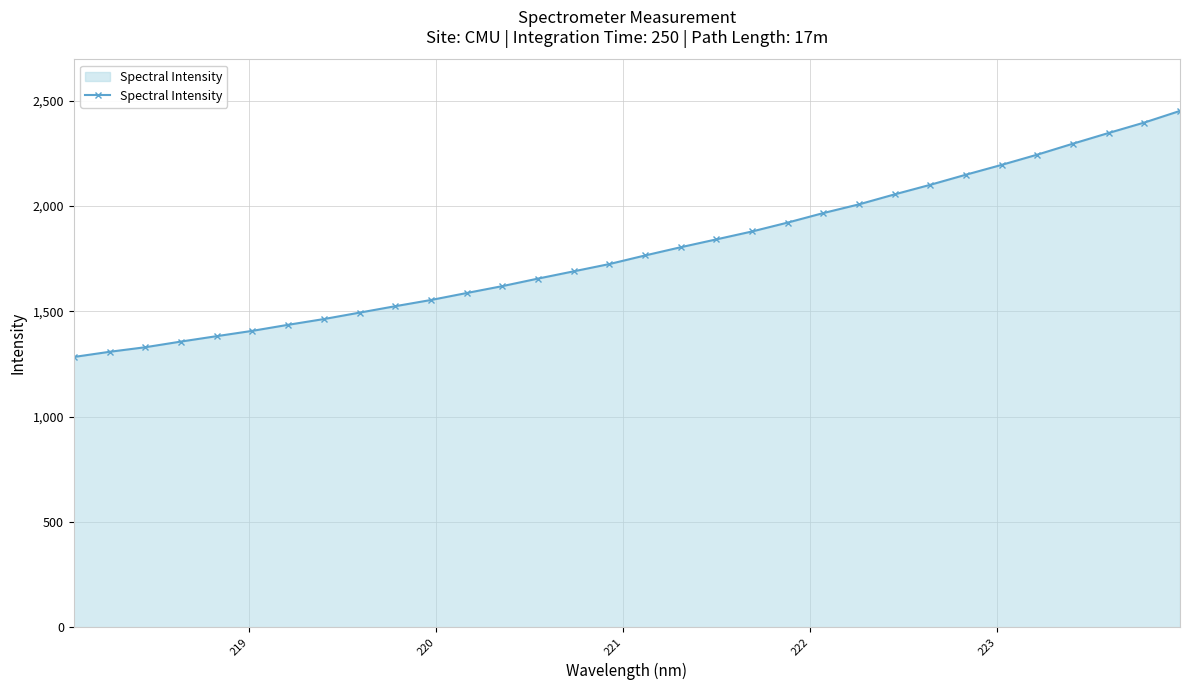

What is the greatest value displayed?

2451.6